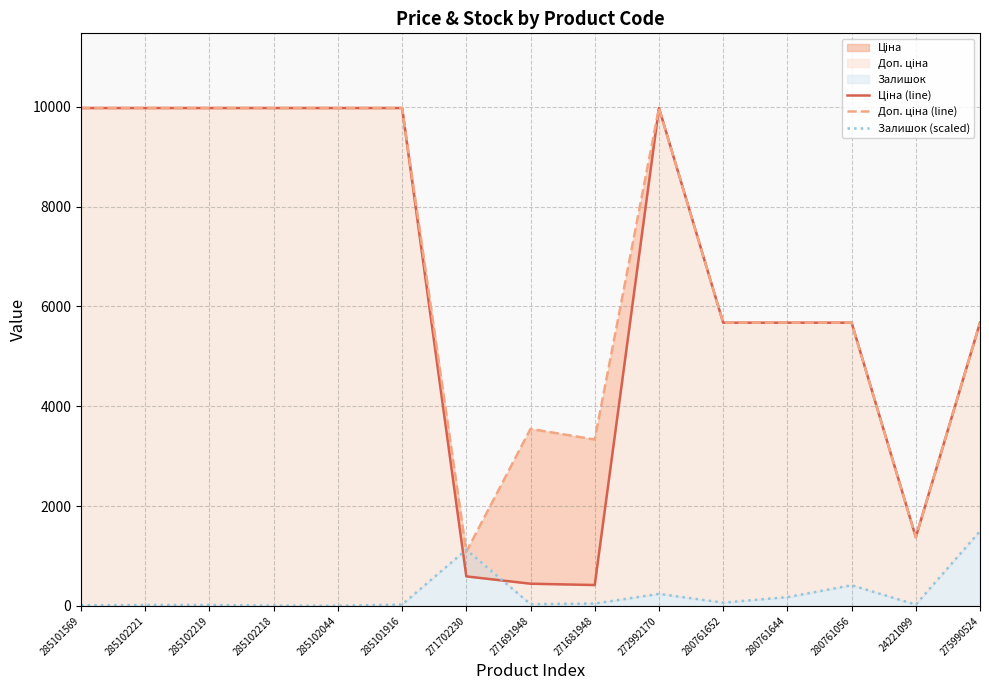

How many intersections are there between Доп. ціна (line) and Залишок (scaled)?

2